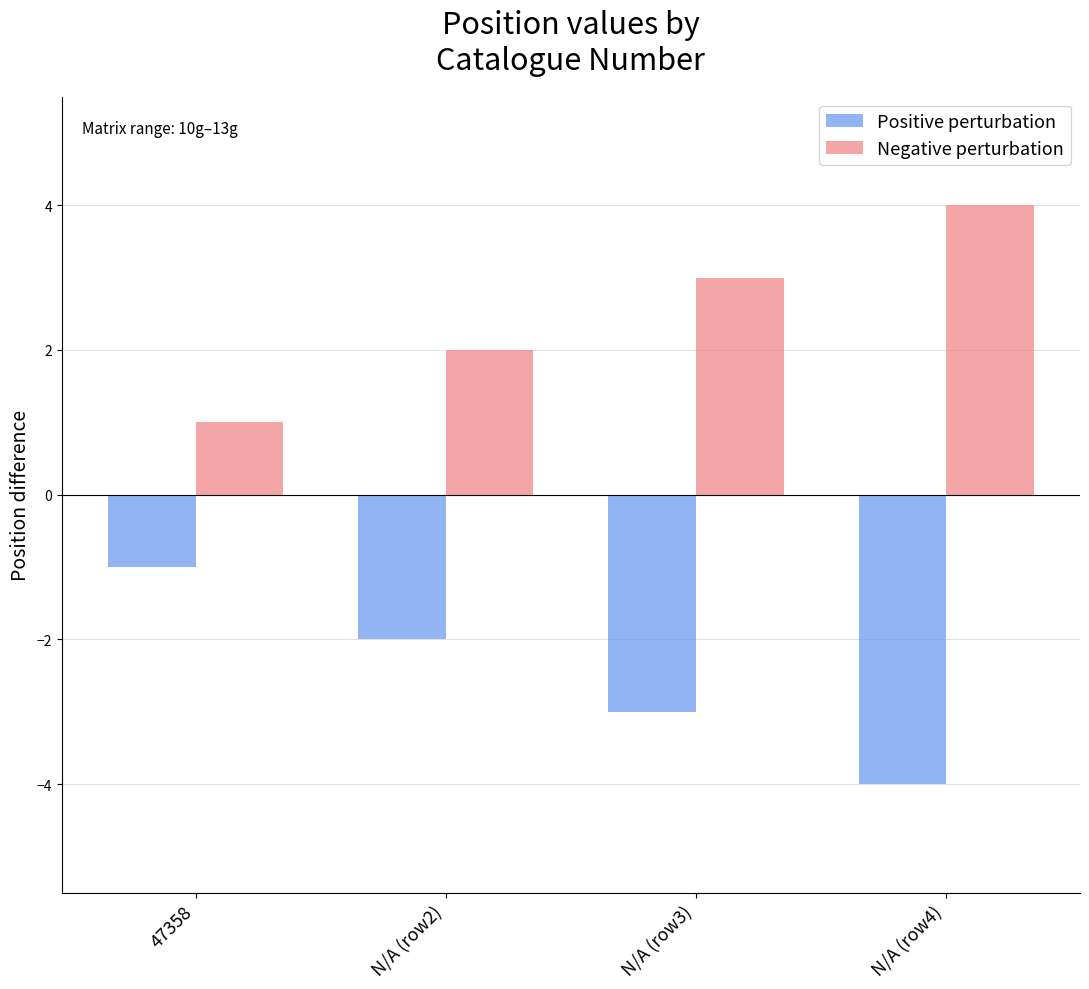

What is the sum of all Positive perturbation values?

-10